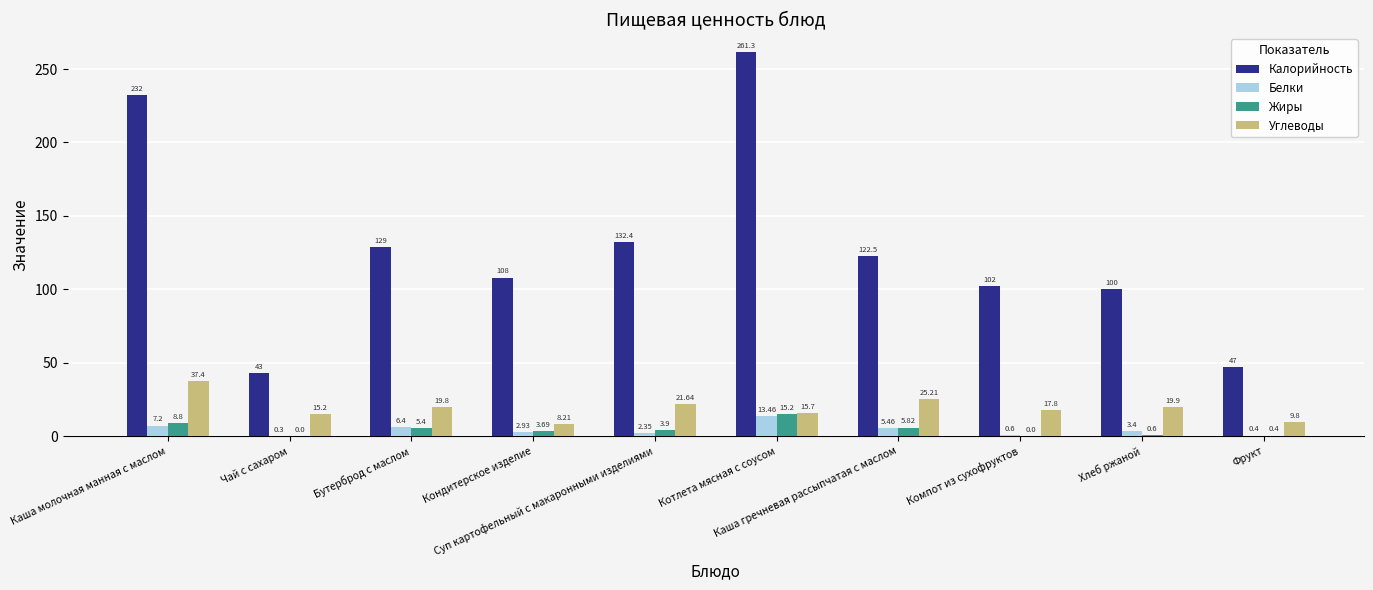

Which series has the largest total across all categories?

Калорийность